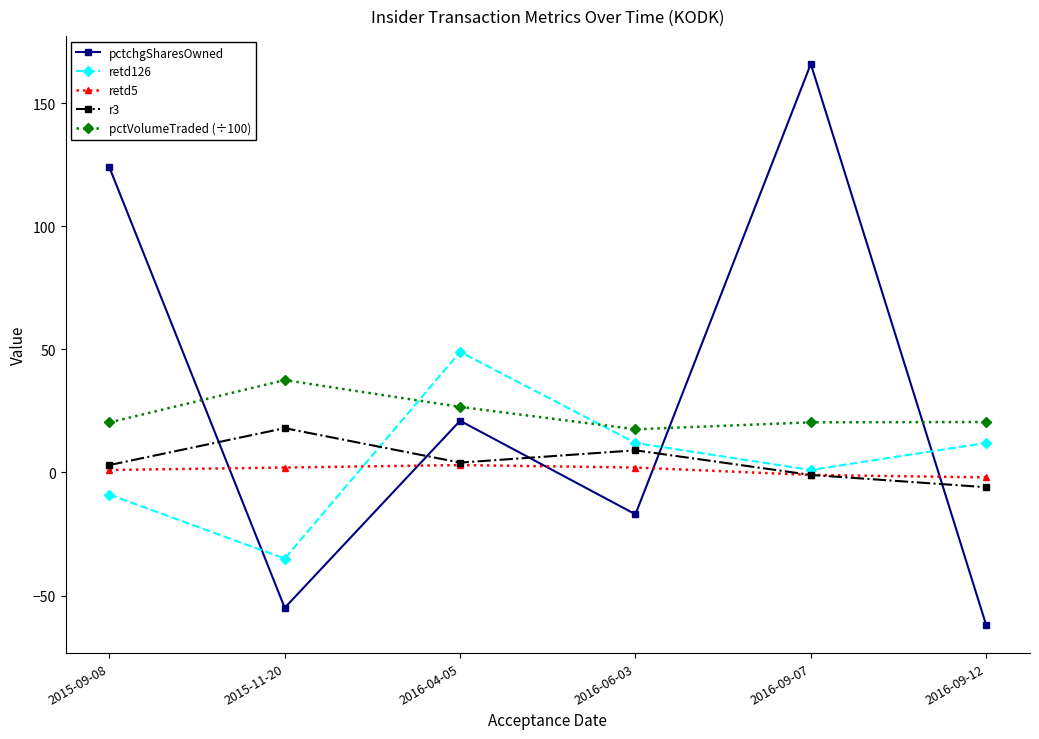

List the series in order of their peak value, lowest first.

retd5, r3, pctVolumeTraded (÷100), retd126, pctchgSharesOwned